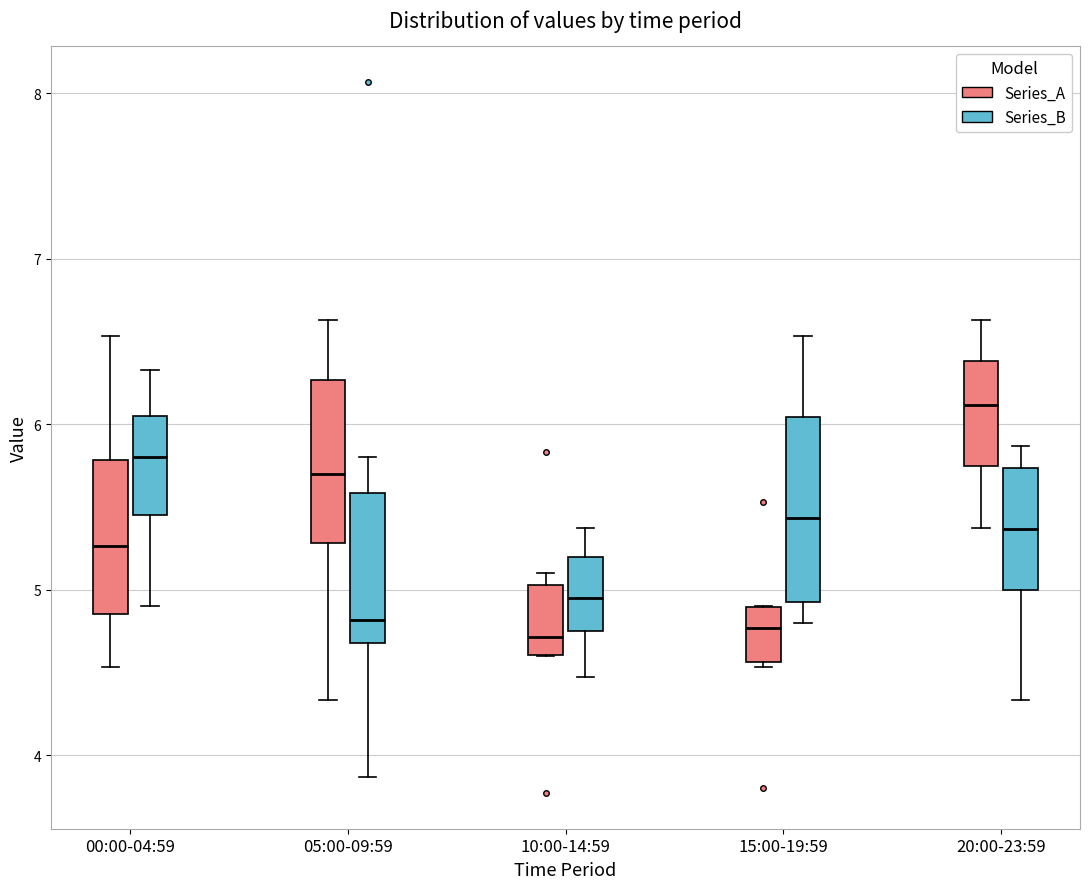

Reading left to right, read every box against the y-axis: the position of its median line, the range the box covers, and the ends of its whiskers. The values are not printed on the chart, so give them approximately, as read against the axis.

00:00-04:59 (Series_A): median 5.3, box 4.9 to 5.8, whiskers 4.5 to 6.5
00:00-04:59 (Series_B): median 5.8, box 5.5 to 6.1, whiskers 4.9 to 6.3
05:00-09:59 (Series_A): median 5.7, box 5.3 to 6.3, whiskers 4.3 to 6.6
05:00-09:59 (Series_B): median 4.8, box 4.7 to 5.6, whiskers 3.9 to 5.8
10:00-14:59 (Series_A): median 4.7, box 4.6 to 5.0, whiskers 4.6 to 5.1
10:00-14:59 (Series_B): median 5.0, box 4.7 to 5.2, whiskers 4.5 to 5.4
15:00-19:59 (Series_A): median 4.8, box 4.6 to 4.9, whiskers 4.5 to 4.9
15:00-19:59 (Series_B): median 5.4, box 4.9 to 6.0, whiskers 4.8 to 6.5
20:00-23:59 (Series_A): median 6.1, box 5.8 to 6.4, whiskers 5.4 to 6.6
20:00-23:59 (Series_B): median 5.4, box 5.0 to 5.7, whiskers 4.3 to 5.9